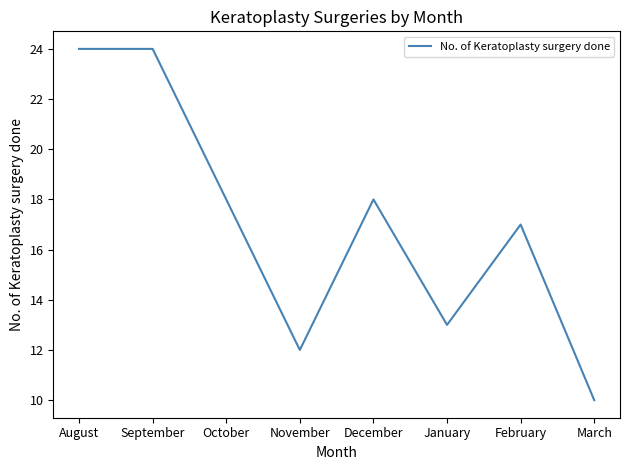

What position from the left is October?

3